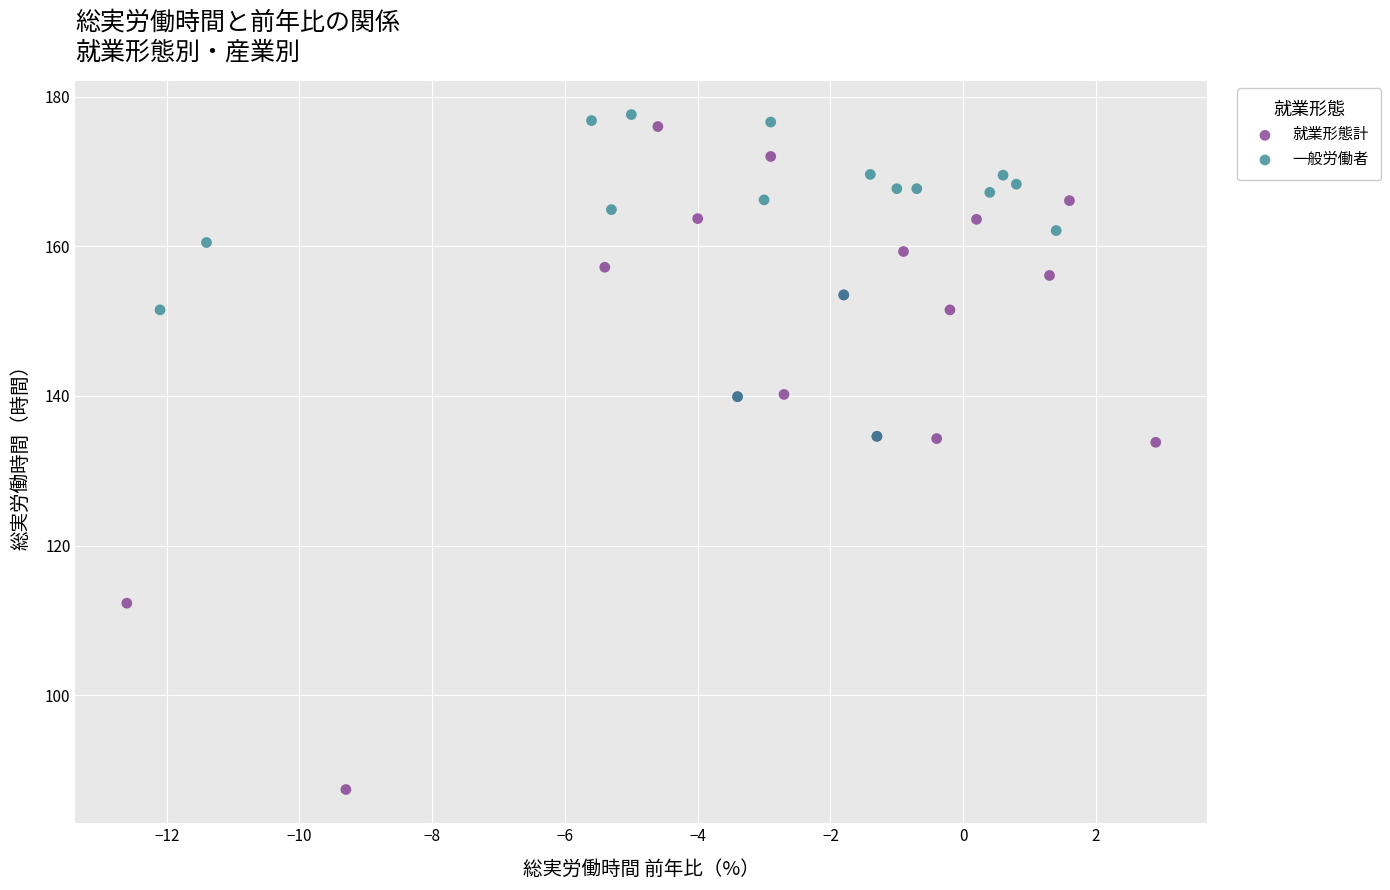

Which series contains the highest Y value?

一般労働者